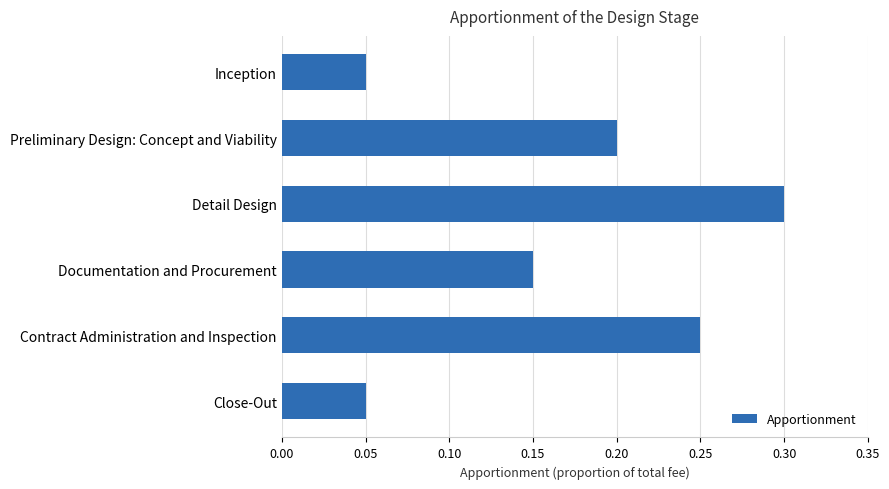

What is the sum of all values?

1.0